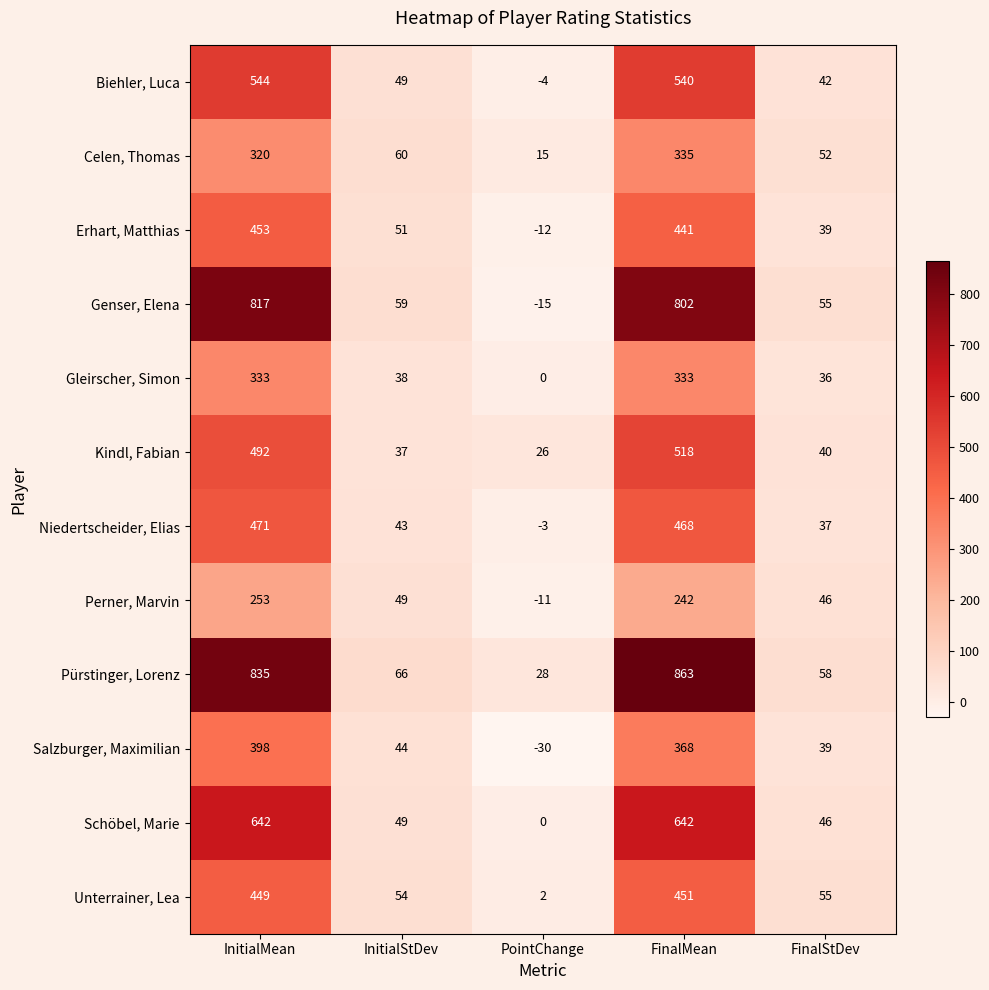

Which series has the largest total across all categories?

Pürstinger, Lorenz